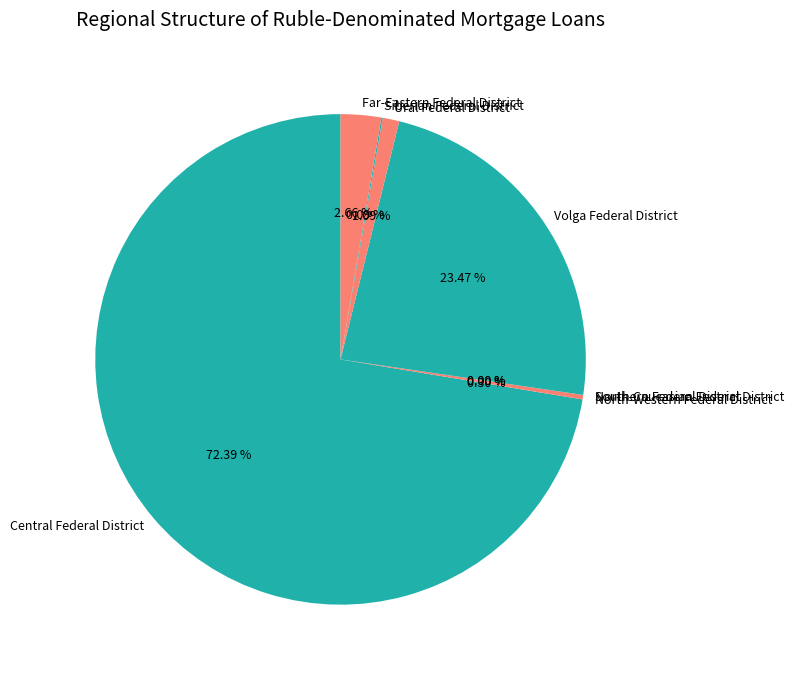

Combined, do Southern Federal District and Ural Federal District account for over 50%?

No